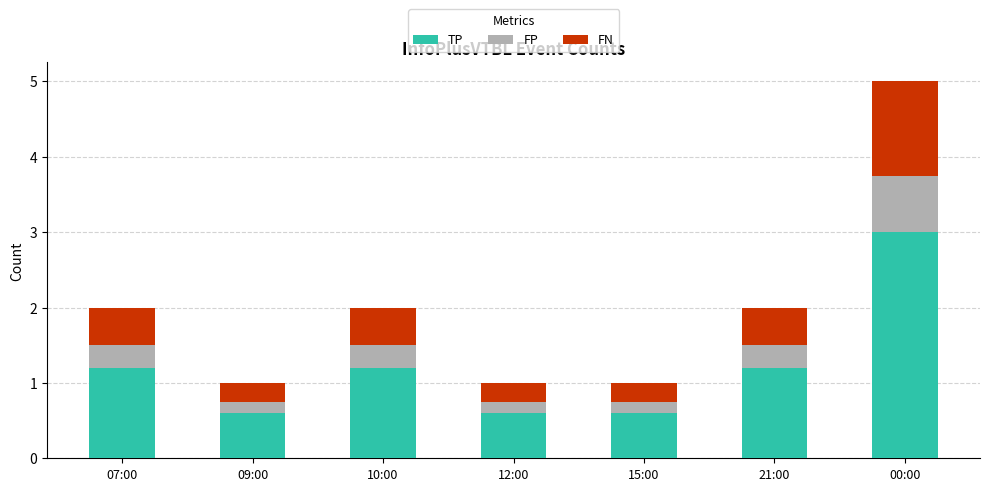

The value of TP at 09:00 is 0.2. True or false?

False